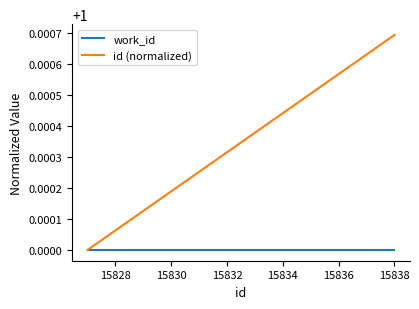

List the series in order of their overall mean, highest first.

id (normalized), work_id